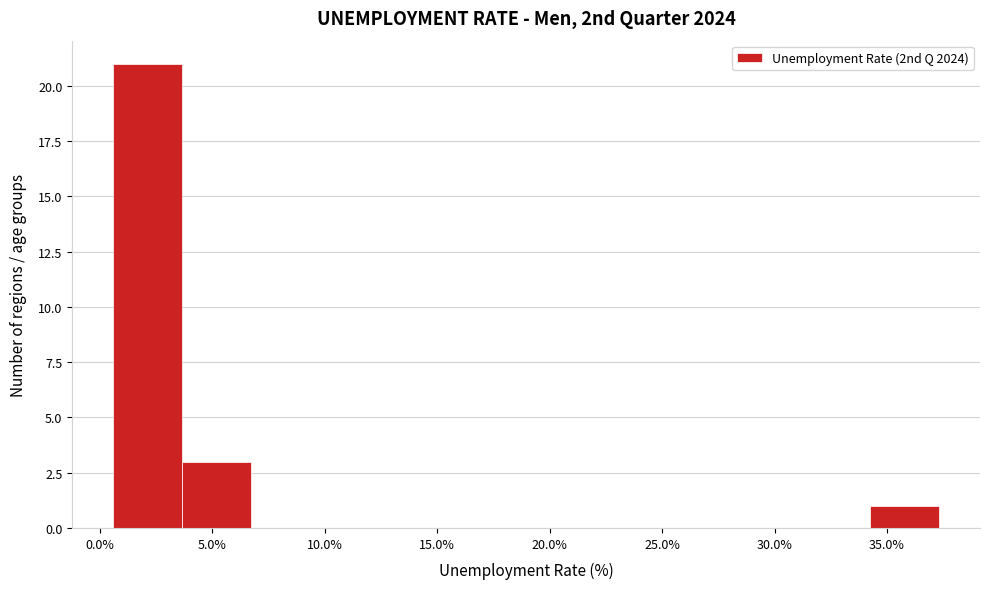

Reading left to right, list every bar in this chart as the range it spans on the x-axis followed by its height. Neither the bar edges nor the heights are printed on the chart, so give them approximately, as read against the axes.

0.5 to 3.5: 21
3.5 to 6.5: 3
6.5 to 10.0: 0
10.0 to 13.0: 0
13.0 to 16.0: 0
16.0 to 19.0: 0
19.0 to 22.0: 0
22.0 to 25.0: 0
25.0 to 28.0: 0
28.0 to 31.0: 0
31.0 to 34.0: 0
34.0 to 37.5: 1